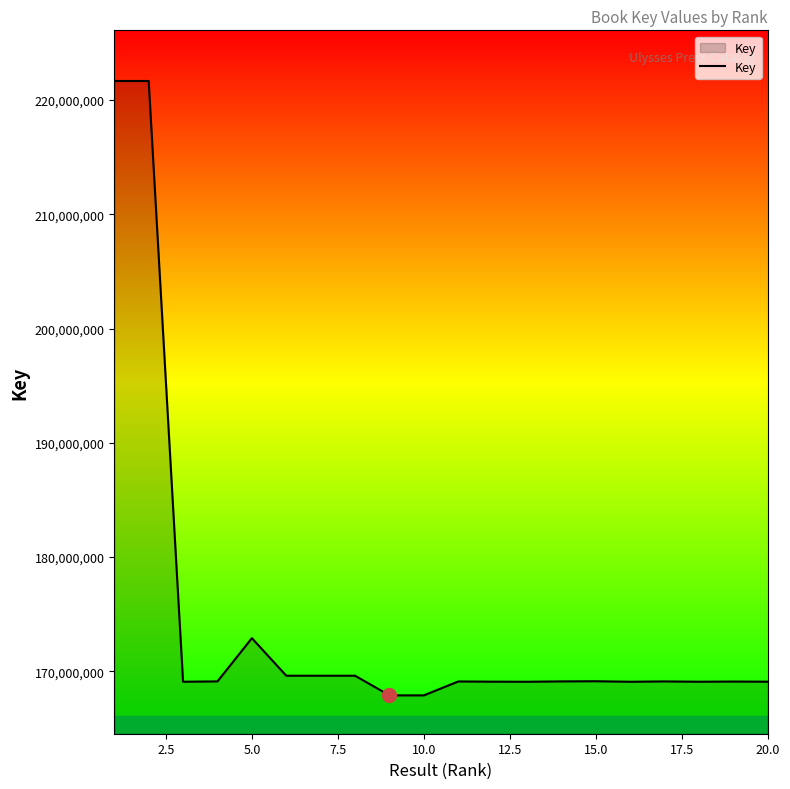

What is the minimum value shown in the chart?

167886114